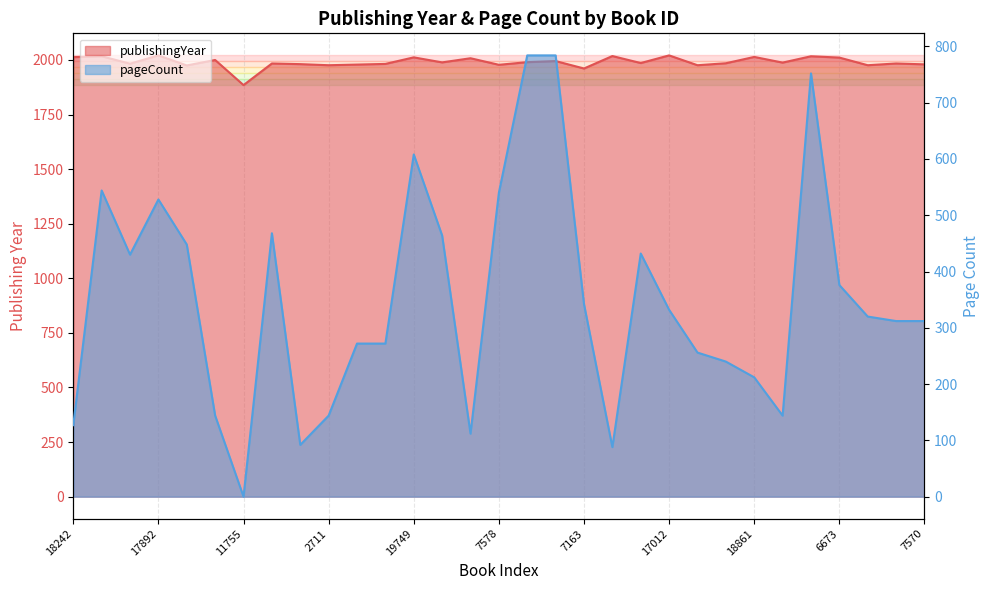

Where is the first local maximum for publishingYear?

3693